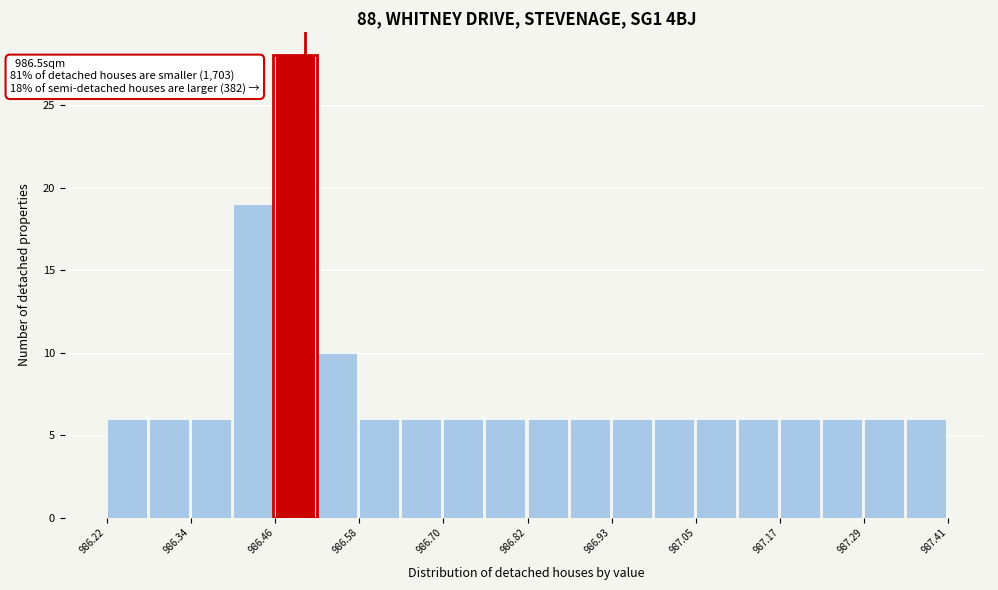

Around what value on the x-axis is the tallest bar? Give the approximate position of its centre, as read against the axis.

986.48